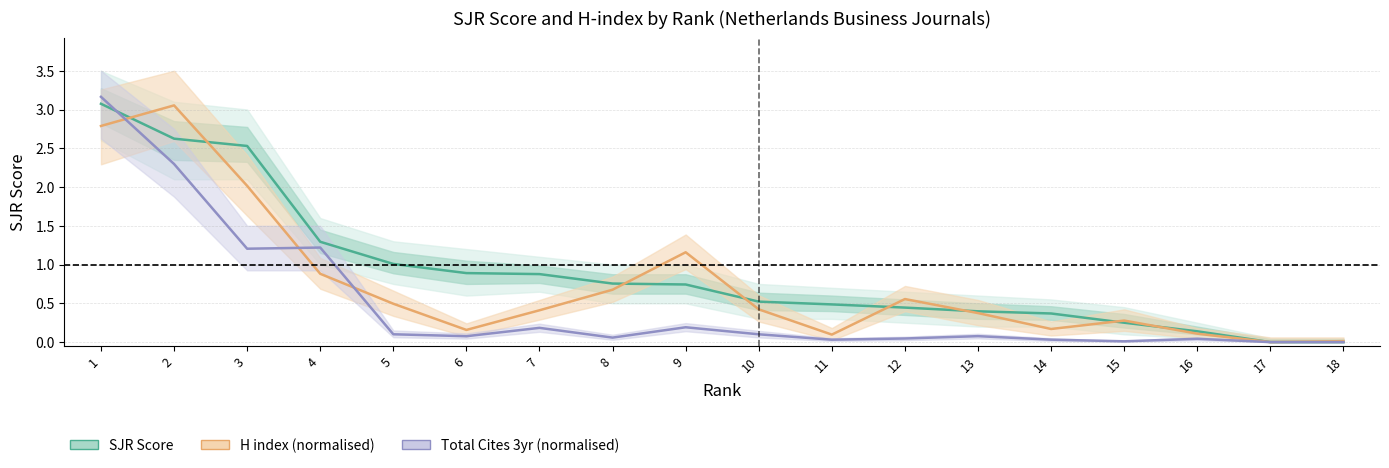

Which label corresponds to the largest value in the chart?

1